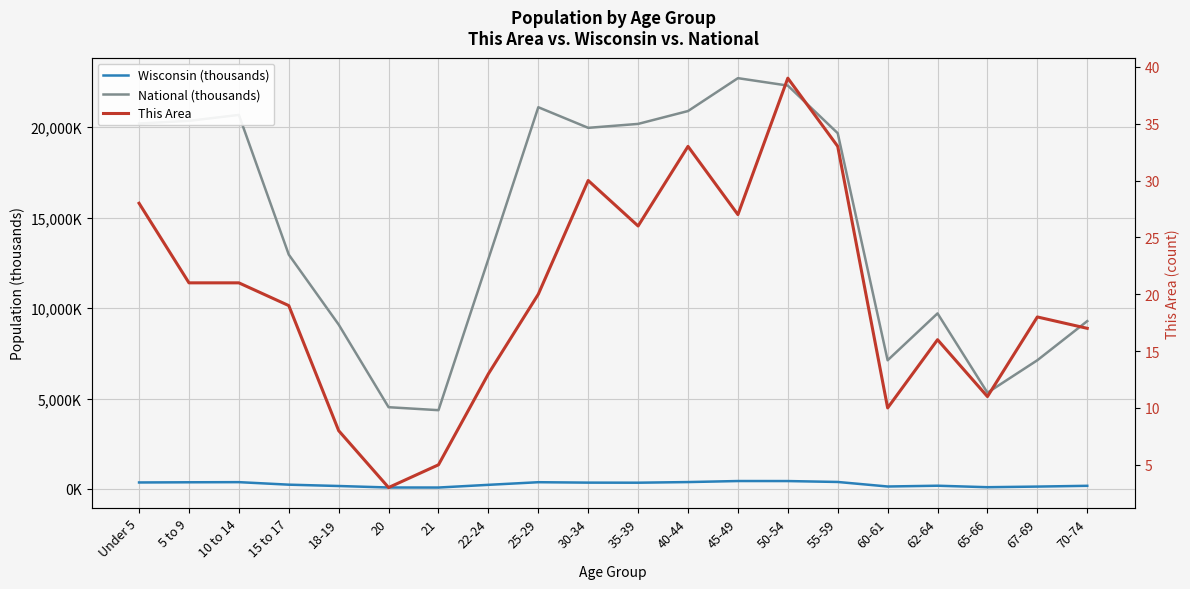

Reading right to left, what are all the values shown in this chart?

Wisconsin (thousands): 70-74=173.5	67-69=130.7	65-66=96.3	62-64=178.4	60-61=135.4	55-59=386.0	50-54=436.1	45-49=437.6	40-44=380.3	35-39=345.3	30-34=349.3	25-29=372.3	22-24=227.6	21=78.2	20=80.8	18-19=162.7	15 to 17=236.5	10 to 14=375.9	5 to 9=368.6	Under 5=358.4
National (thousands): 70-74=9278.2	67-69=7115.4	65-66=5319.9	62-64=9704.2	60-61=7113.7	55-59=19664.8	50-54=22298.1	45-49=22708.6	40-44=20891.0	35-39=20179.6	30-34=19962.1	25-29=21101.8	22-24=12712.6	21=4354.3	20=4519.1	18-19=9086.1	15 to 17=12954.3	10 to 14=20677.2	5 to 9=20348.7	Under 5=20201.4
This Area: 70-74=17.0	67-69=18.0	65-66=11.0	62-64=16.0	60-61=10.0	55-59=33.0	50-54=39.0	45-49=27.0	40-44=33.0	35-39=26.0	30-34=30.0	25-29=20.0	22-24=13.0	21=5.0	20=3.0	18-19=8.0	15 to 17=19.0	10 to 14=21.0	5 to 9=21.0	Under 5=28.0